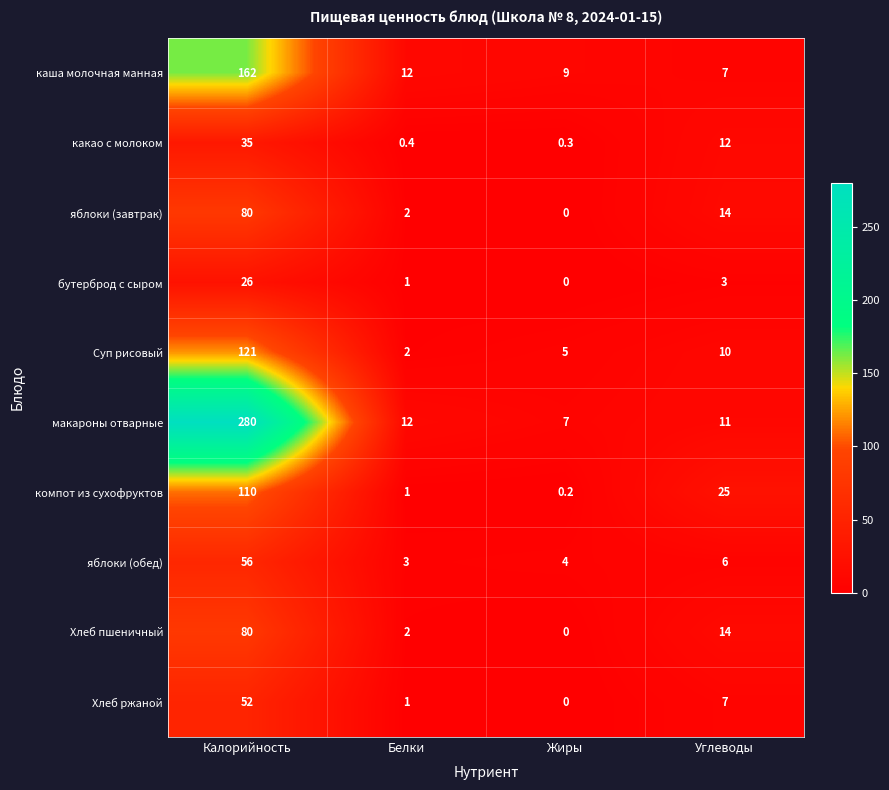

What is the total value across all series at Белки?

36.4